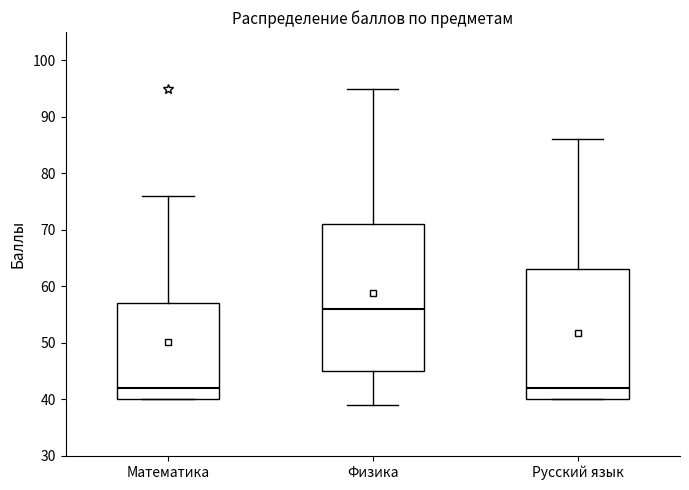

Comparing the boxes themselves (not the whiskers), which one is the tallest?

Физика